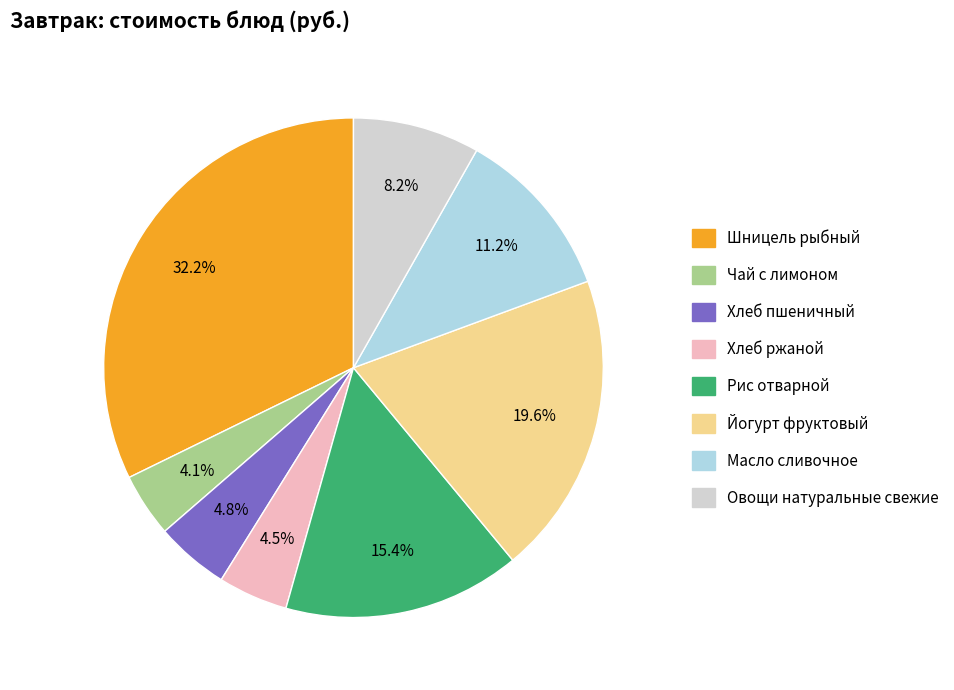

Between Хлеб ржаной and Шницель рыбный, which is larger?

Шницель рыбный